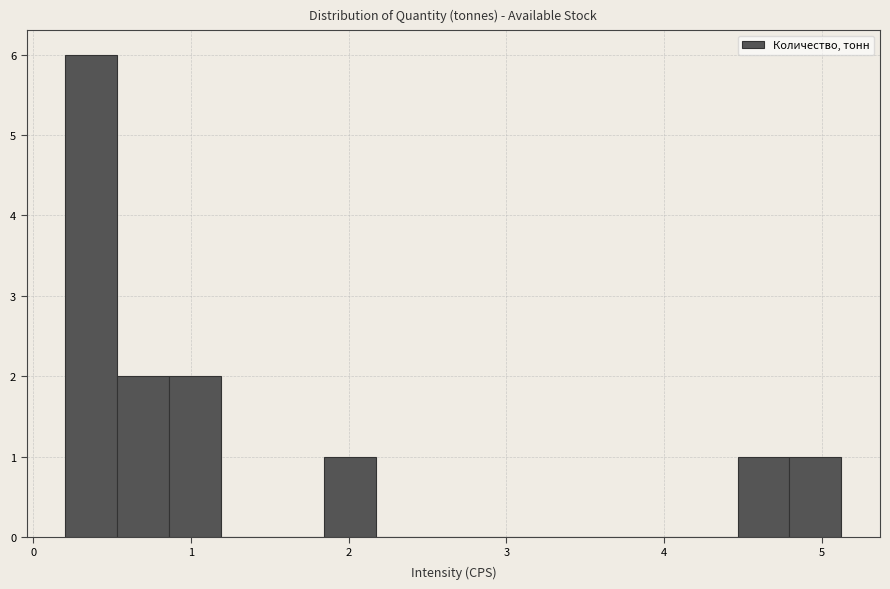

Around what value on the x-axis is the tallest bar? Give the approximate position of its centre, as read against the axis.

0.4